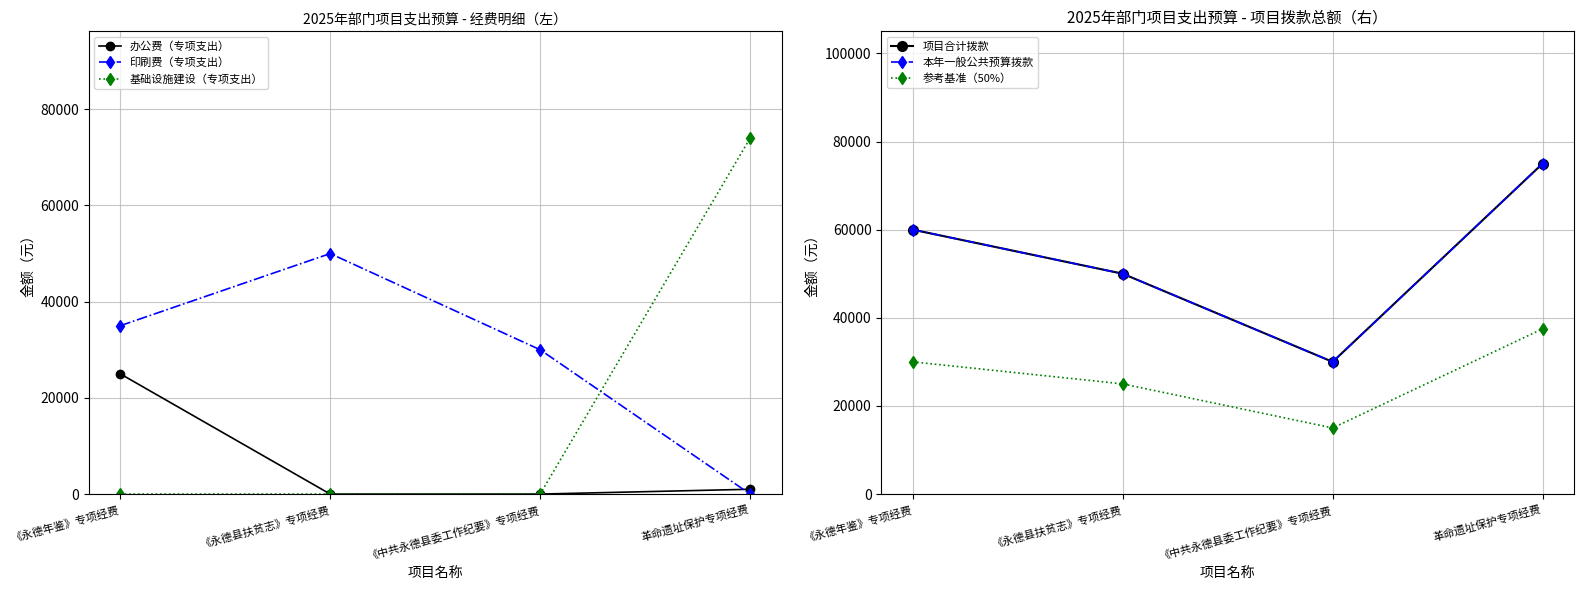

What is the label of the 3rd point from the left?

《中共永德县委工作纪要》专项经费